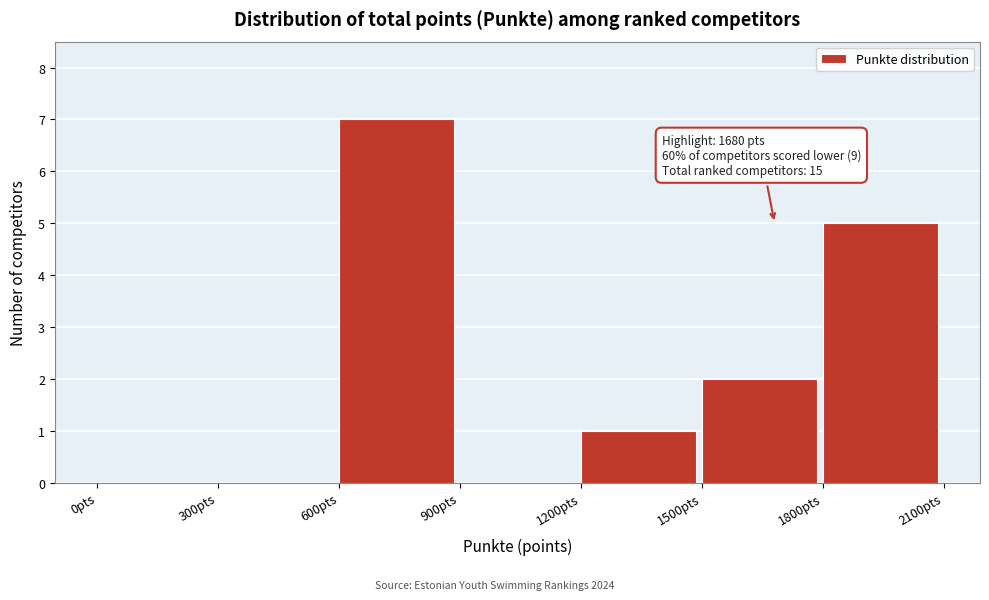

Over which range of the x-axis is the bar tallest?

600 to 900